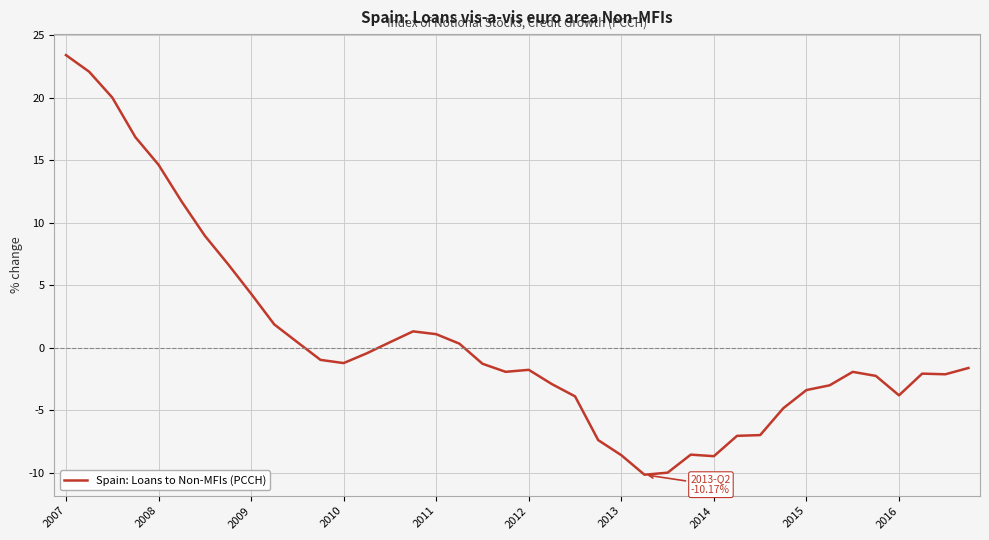

What is the difference between the maximum and minimum values?

33.6